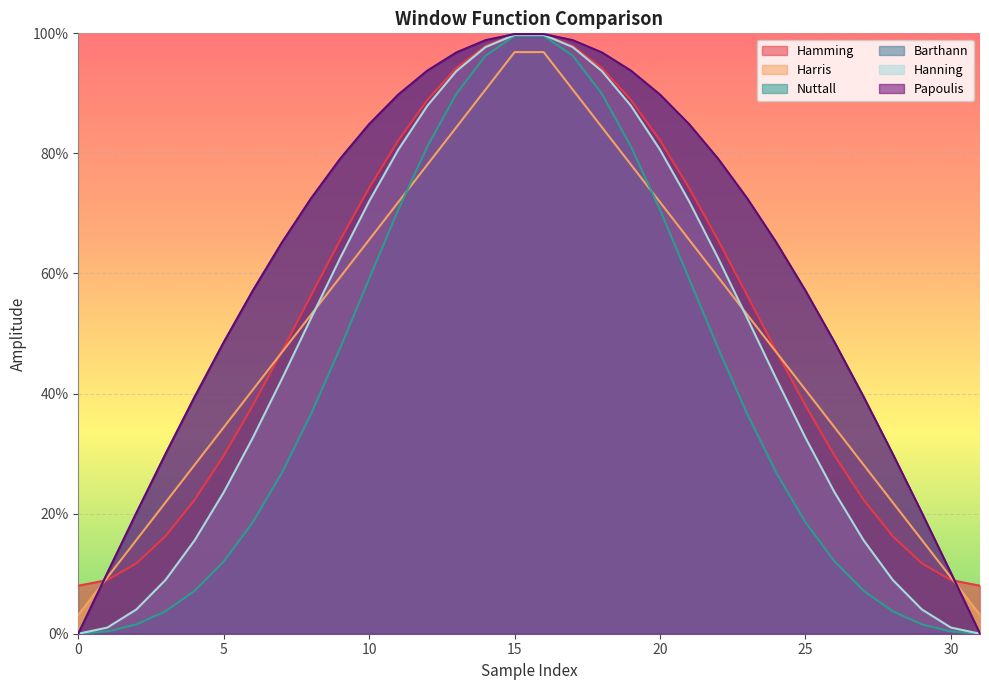

True or false: Hanning and Barthann intersect in this chart.

False